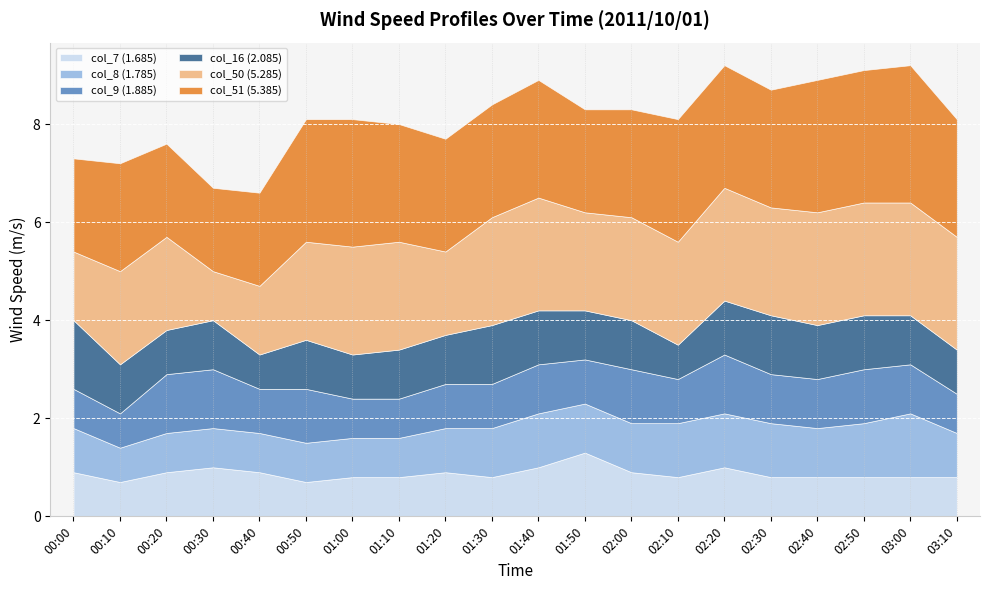

The value of col_16 (2.085) at 03:10 is 0.9. True or false?

True